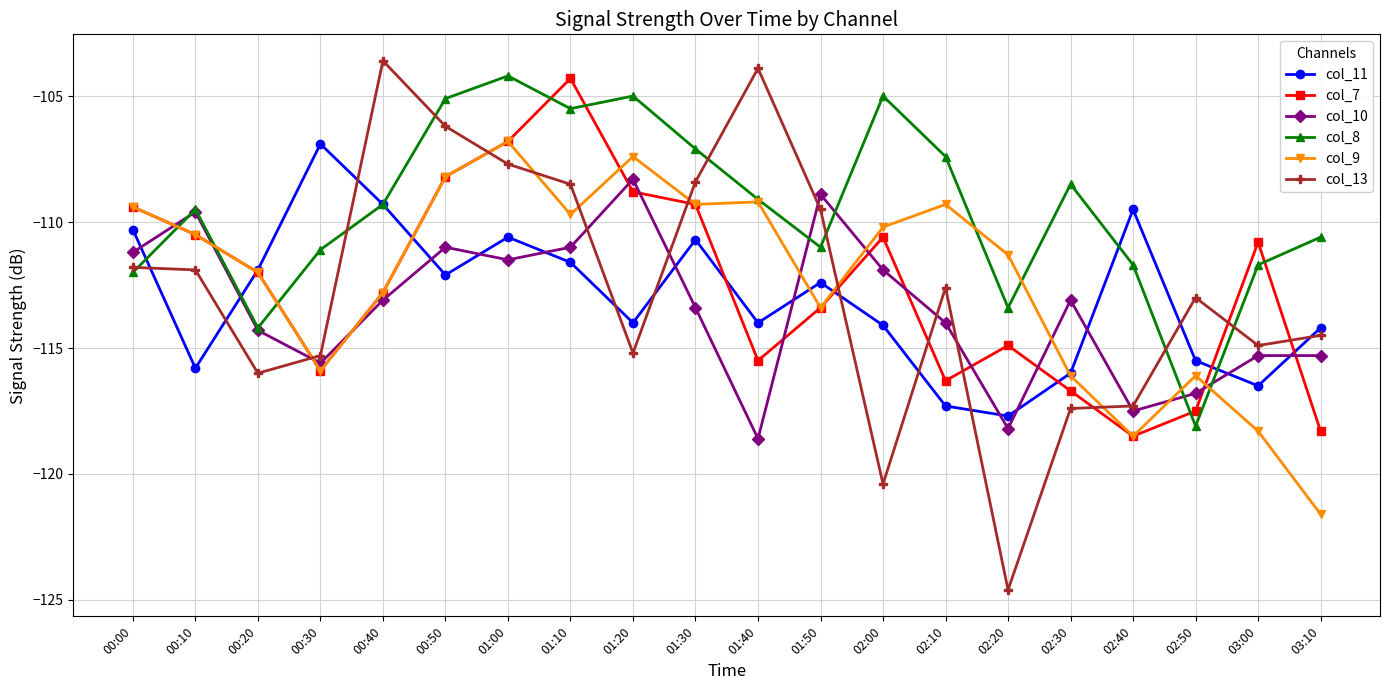

Is the value of col_10 at 01:40 greater than the value of col_7 at 03:00?

No